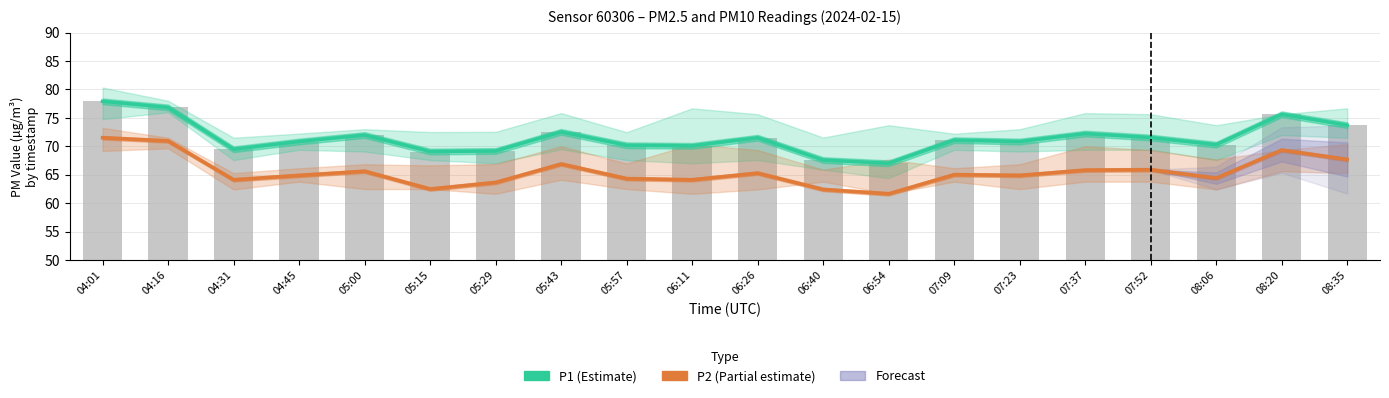

What is the total value across all series at 06:40?

197.5